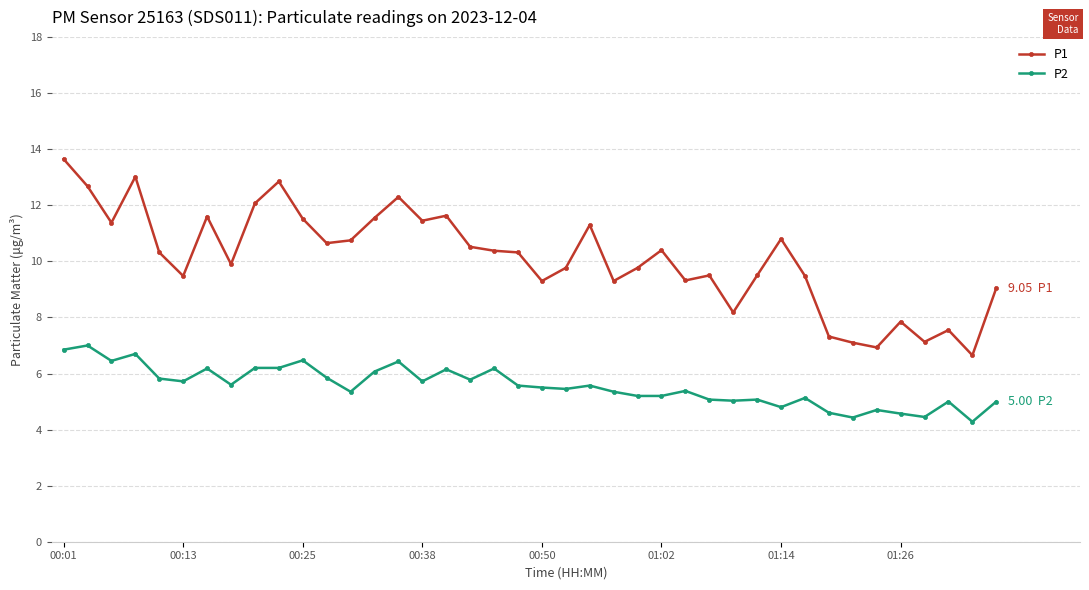

True or false: P2 and P1 cross at least once.

False